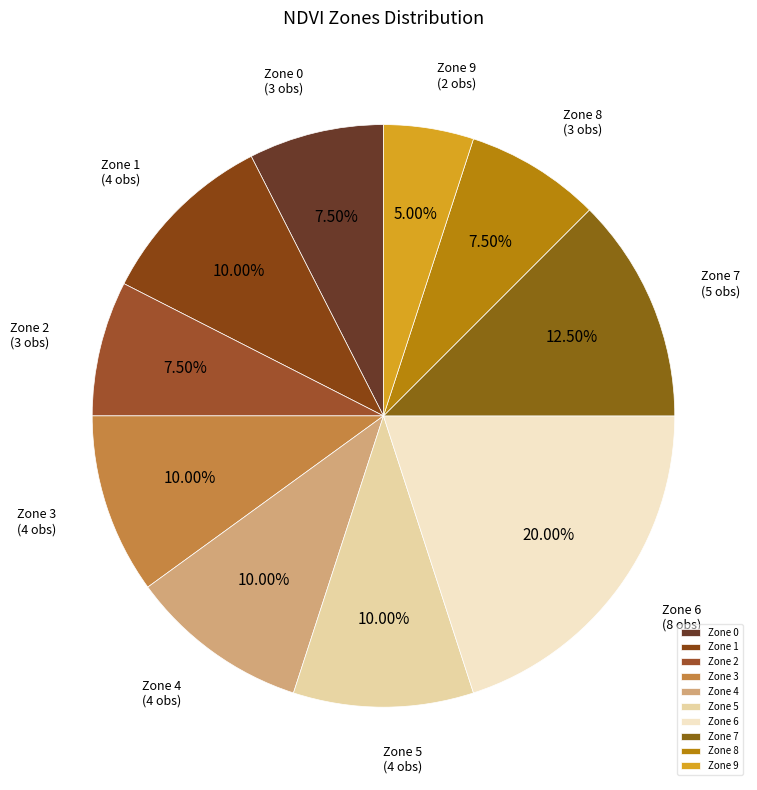

Combined, do Zone 5 and Zone 0 account for over 50%?

No